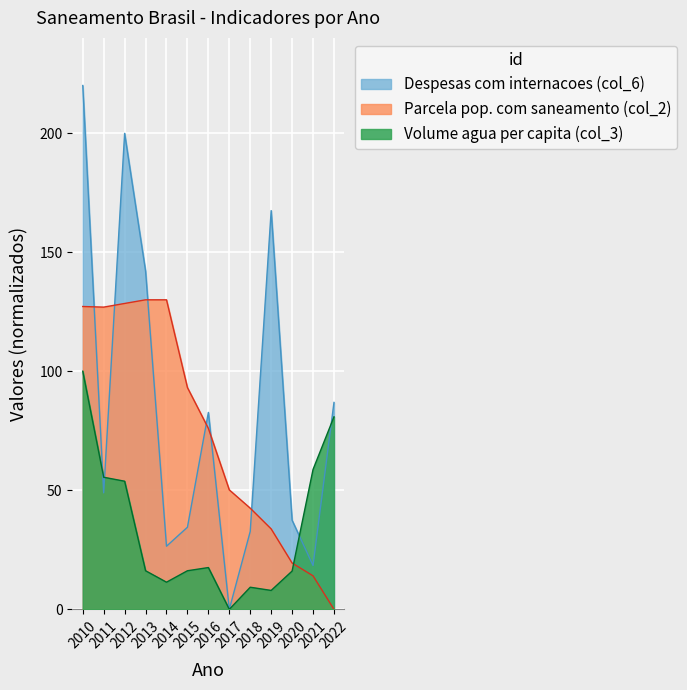

Which series has the widest spread of values?

Despesas com internacoes (col_6)